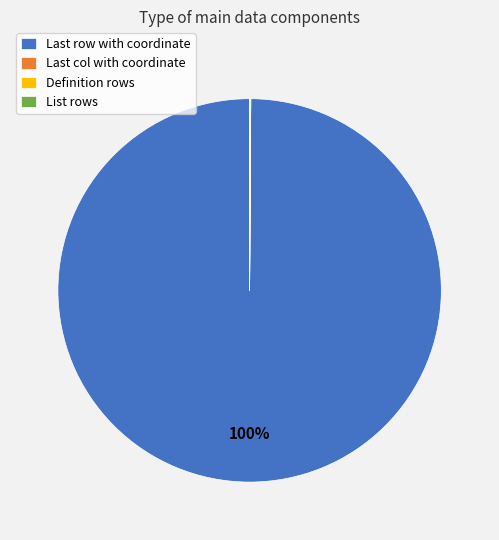

What is the largest slice in the pie chart?

Last row with coordinate